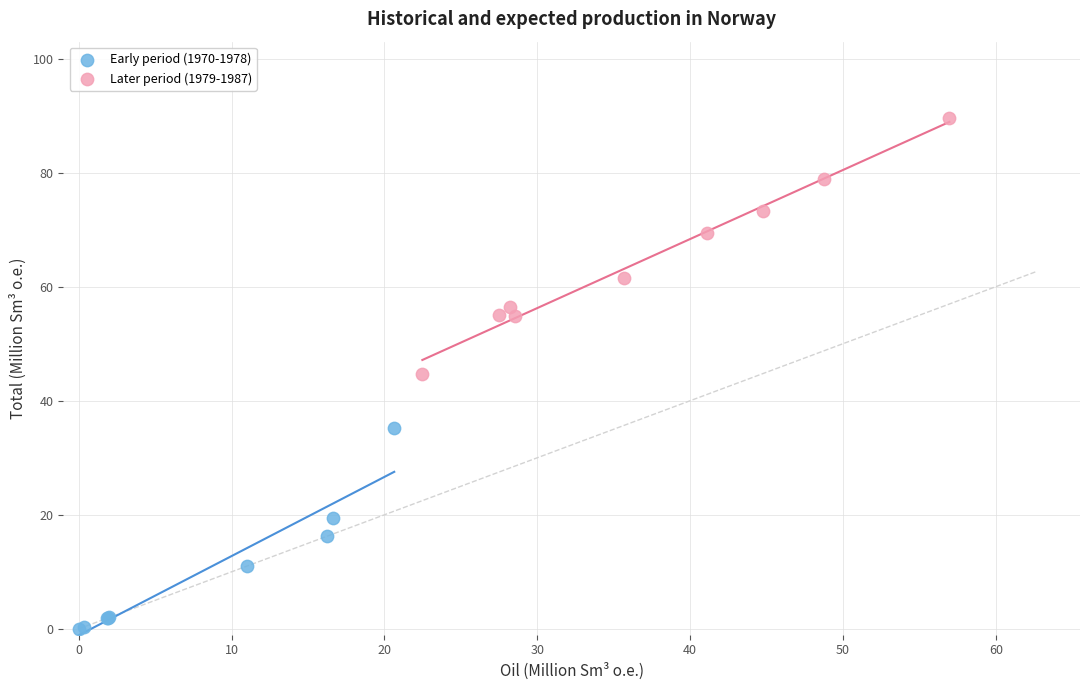

Which series contains the highest Y value?

Later period (1979-1987)